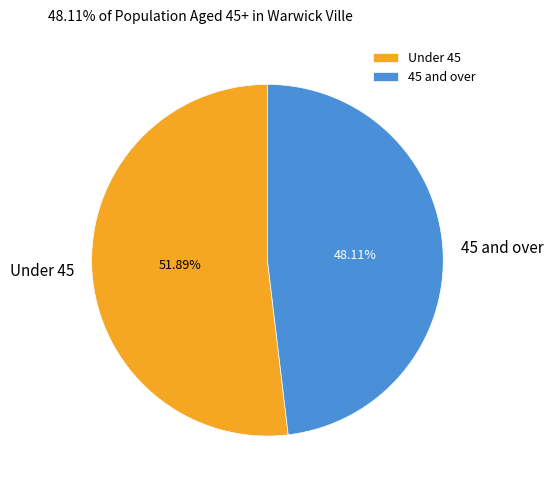

What is the ratio of the value at Under 45 to the value at 45 and over?

1.1